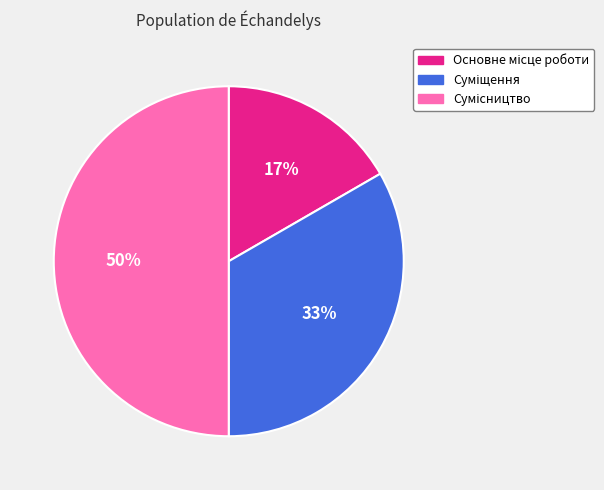

To the nearest percent, what is the difference between the largest and smallest slice percentages?

33%